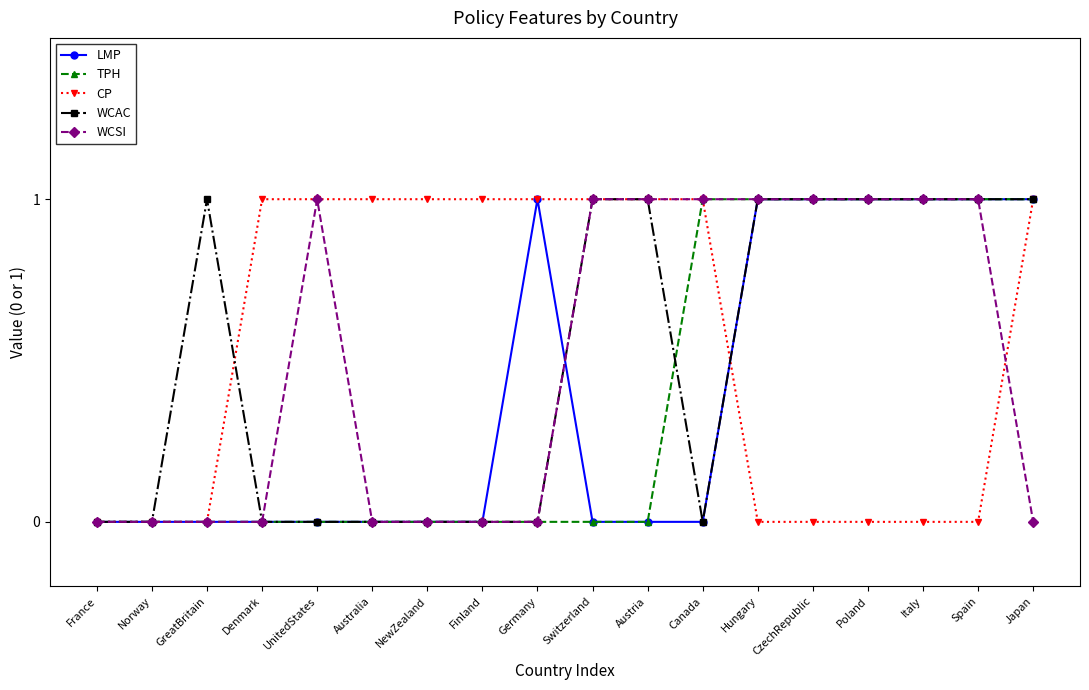

Between Norway and NewZealand, which series saw the biggest shift?

CP